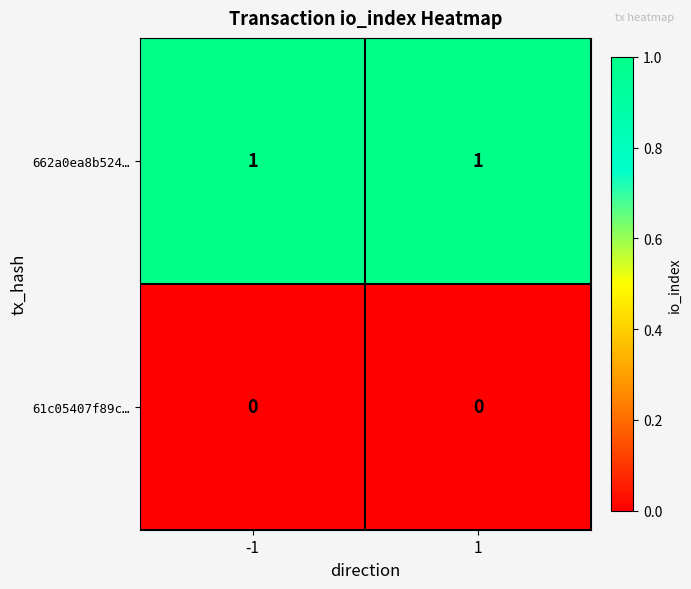

What is the spread (max minus min) of values at 1?

1